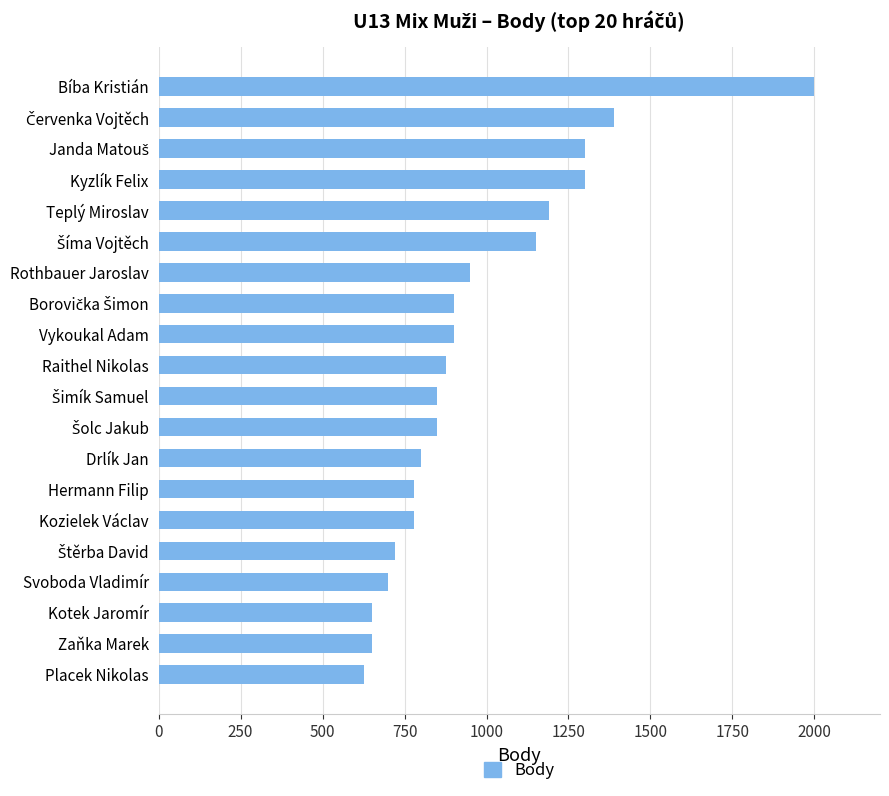

Which label corresponds to the smallest value in the chart?

Placek Nikolas